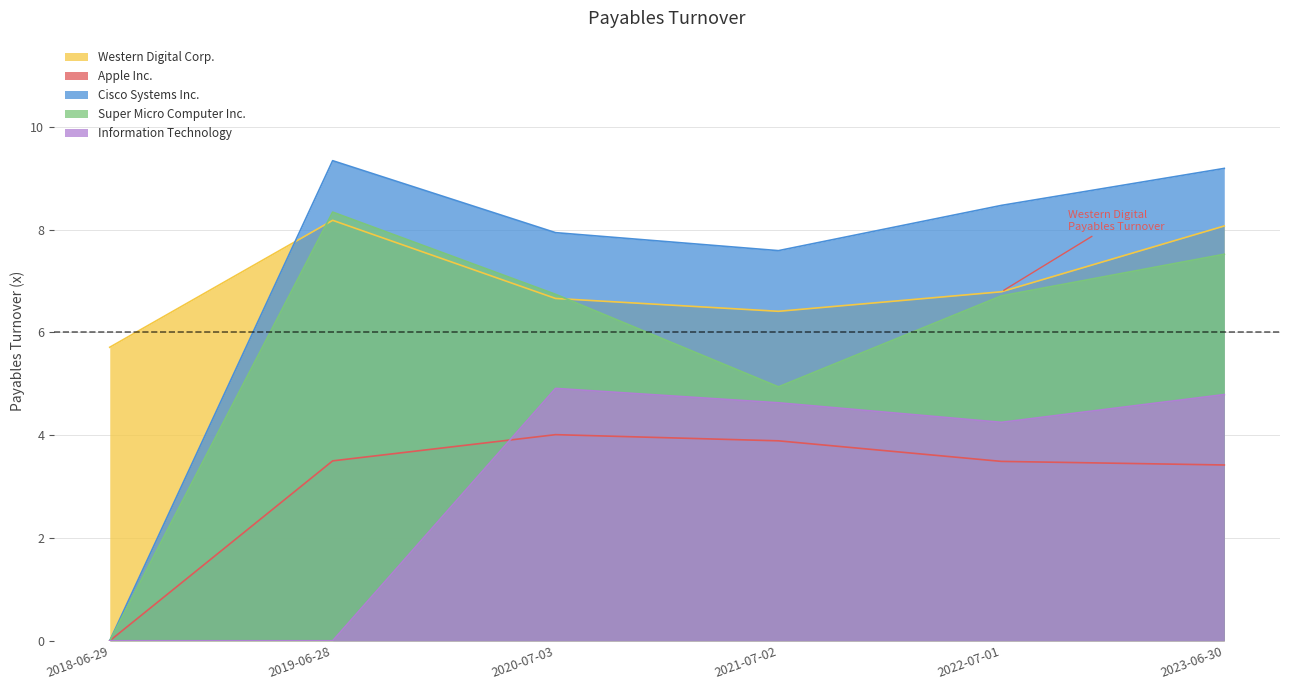

True or false: Apple Inc. has more than 1 points higher than both neighbors.

False